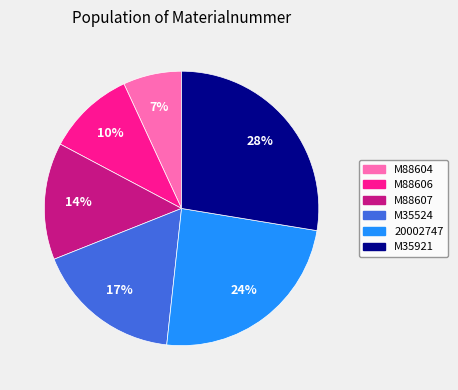

What percentage is the M35524 slice, to the nearest percent?

17%